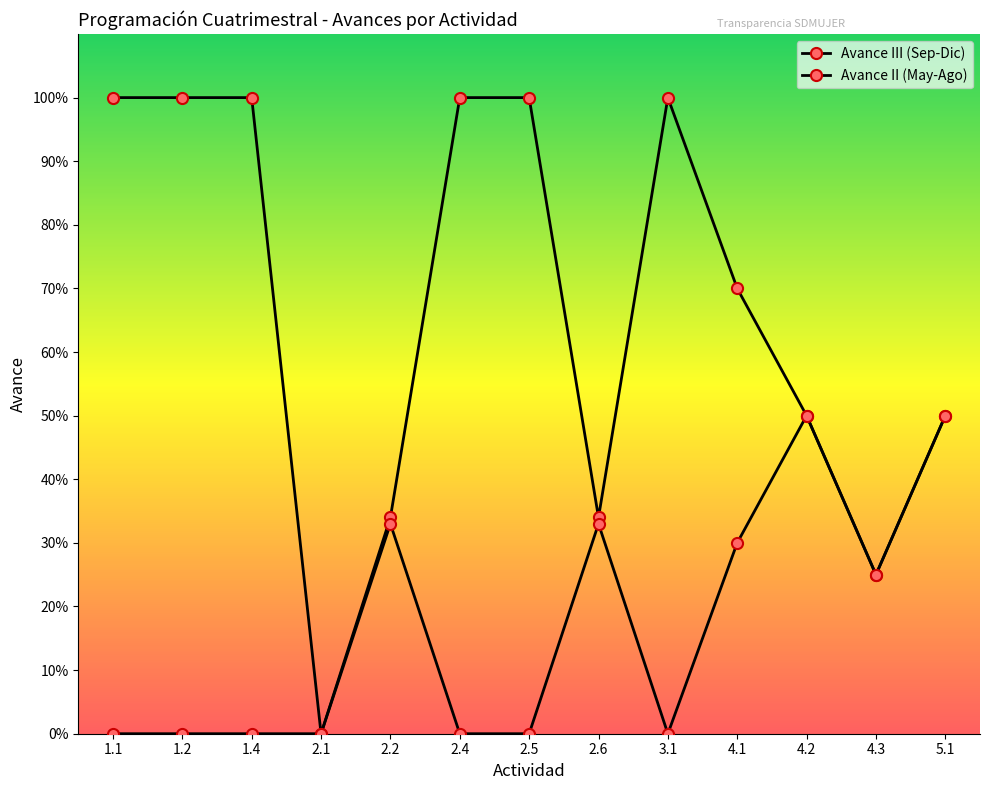

Does the chart have visible grid lines?

No